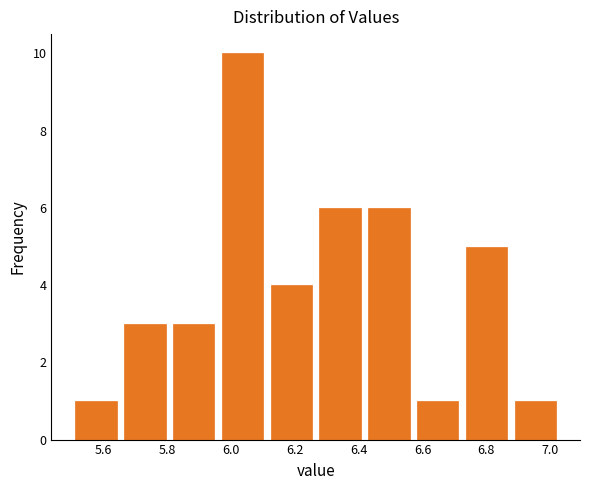

Reading left to right, list every bar in this chart as the range it spans on the x-axis followed by its height. Neither the bar edges nor the heights are printed on the chart, so give them approximately, as read against the axes.

5.50 to 5.66: 1
5.66 to 5.80: 3
5.80 to 5.96: 3
5.96 to 6.12: 10
6.12 to 6.26: 4
6.26 to 6.42: 6
6.42 to 6.58: 6
6.58 to 6.72: 1
6.72 to 6.88: 5
6.88 to 7.04: 1